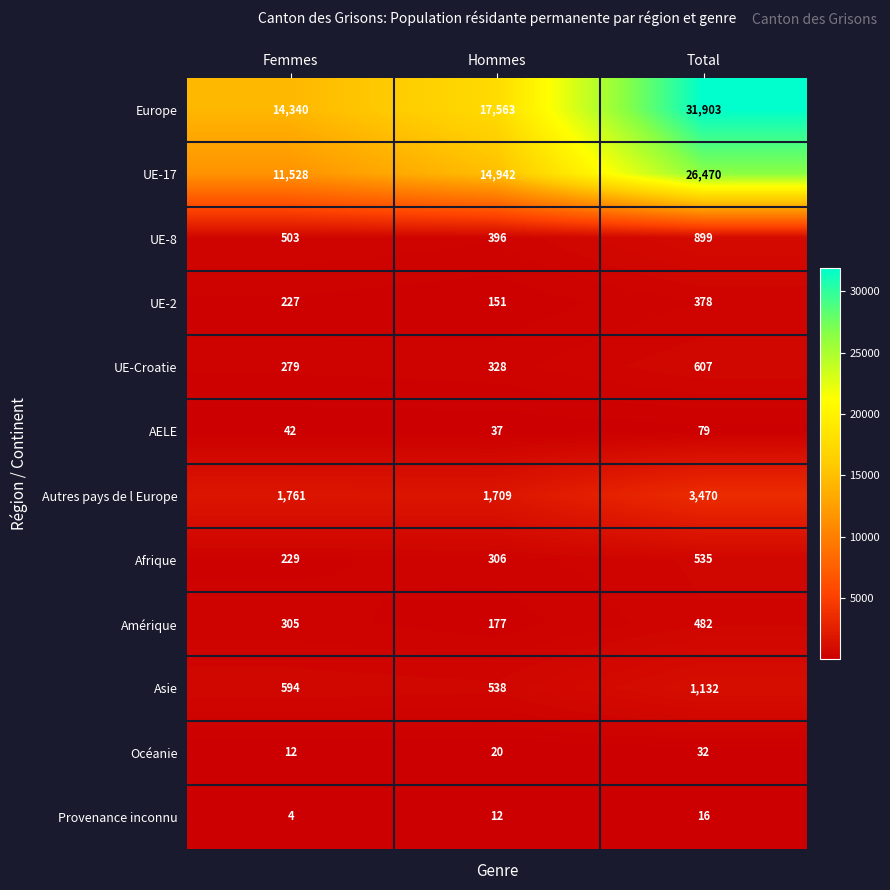

At Total, list the series in order from smallest to largest.

Provenance inconnu, Océanie, AELE, UE-2, Amérique, Afrique, UE-Croatie, UE-8, Asie, Autres pays de l Europe, UE-17, Europe